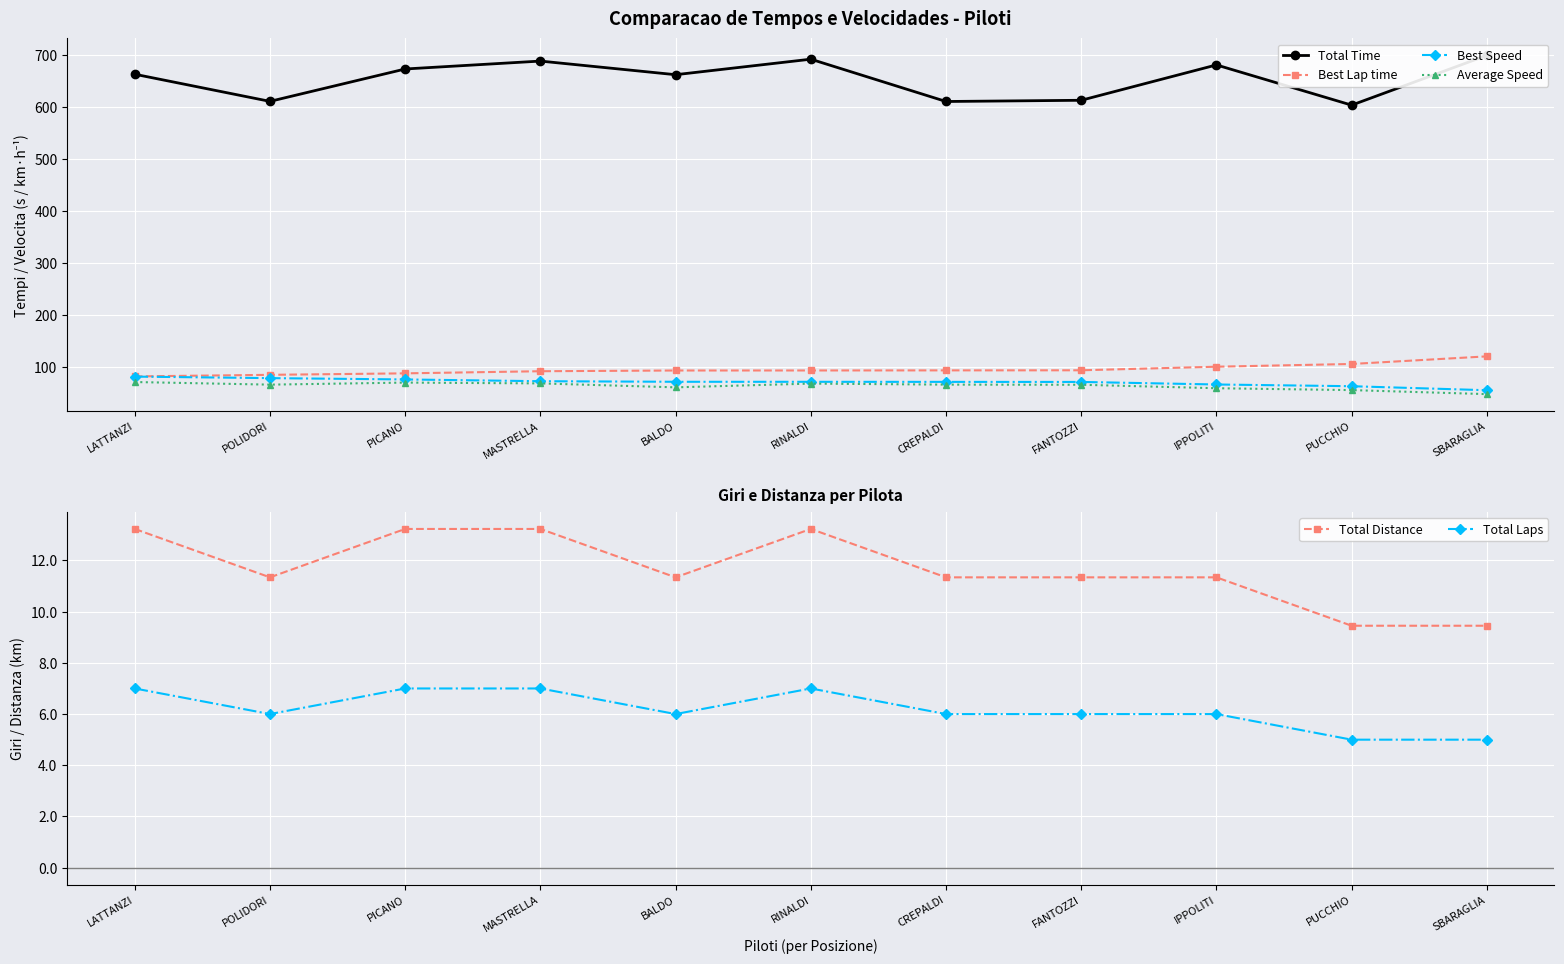

True or false: Best Lap time has more than 0 interior local peaks.

False